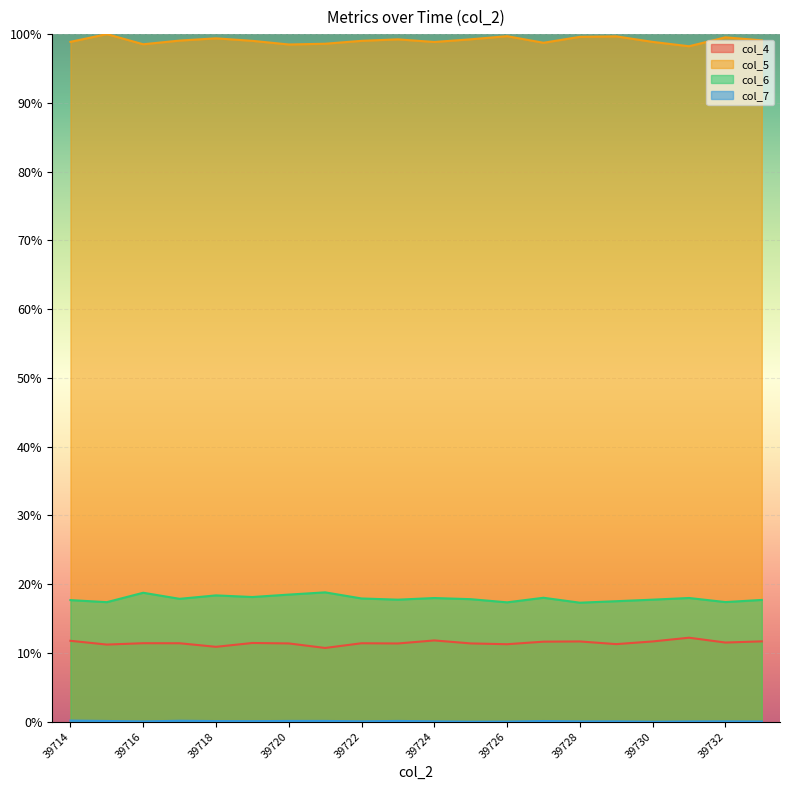

True or false: col_7 and col_6 intersect in this chart.

False